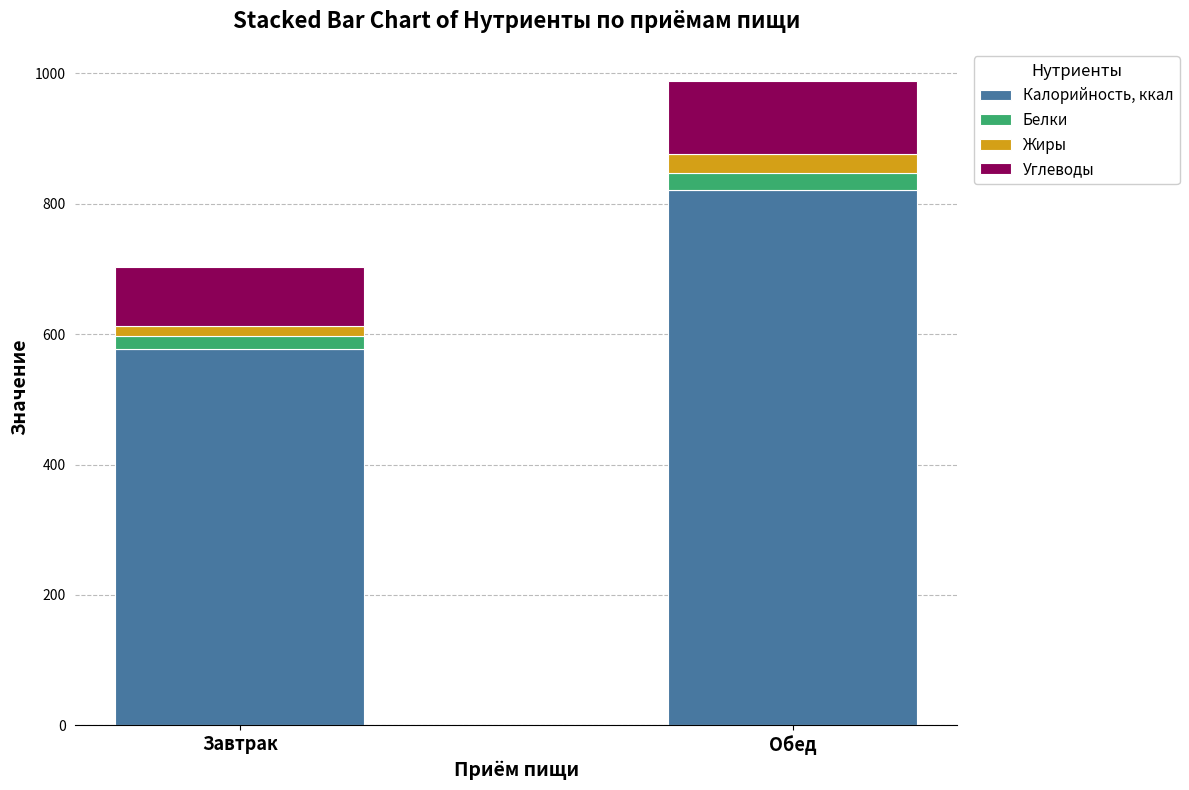

Count the number of data series in this chart.

4